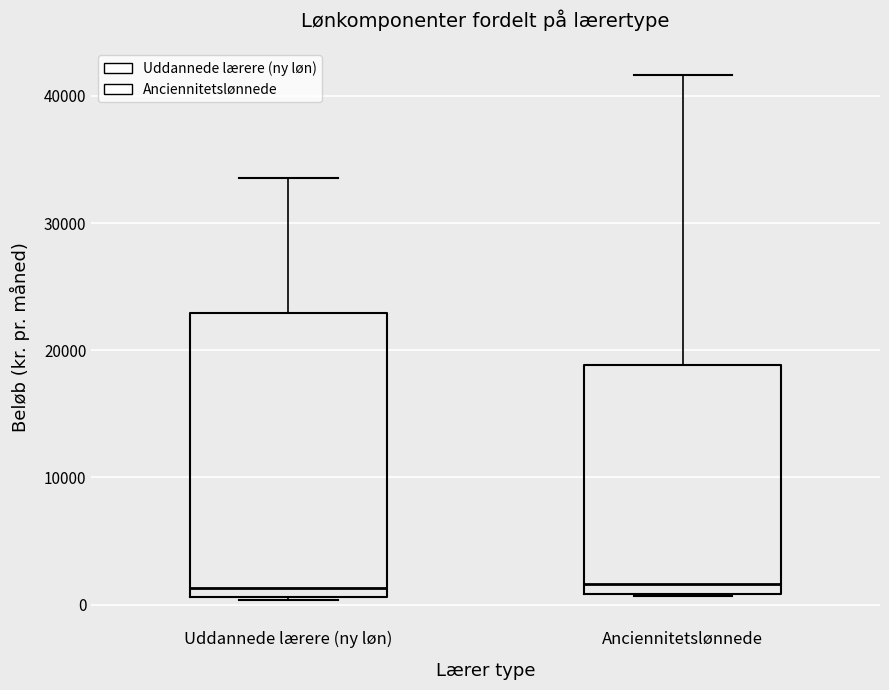

Where is the lower edge of the box for Uddannede lærere (ny løn) on the y-axis? The values are not printed on the chart, so give them approximately, as read against the axis.

1000